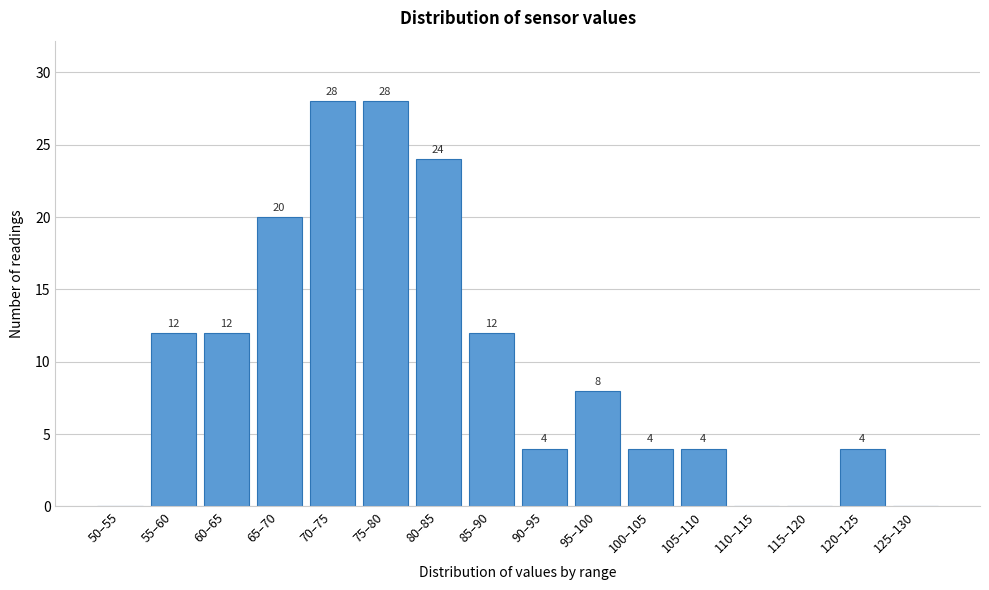

Reading left to right, extract all data points from this chart.

50–55=0	55–60=12	60–65=12	65–70=20	70–75=28	75–80=28	80–85=24	85–90=12	90–95=4	95–100=8	100–105=4	105–110=4	110–115=0	115–120=0	120–125=4	125–130=0